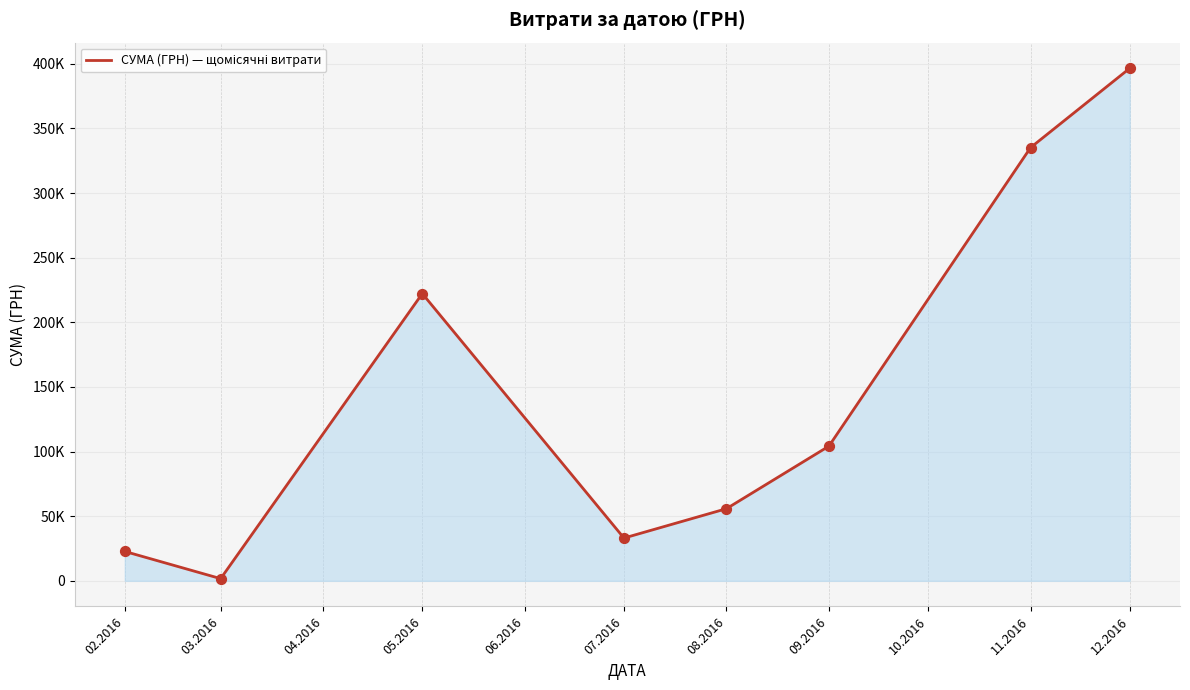

Does the chart have visible grid lines?

Yes